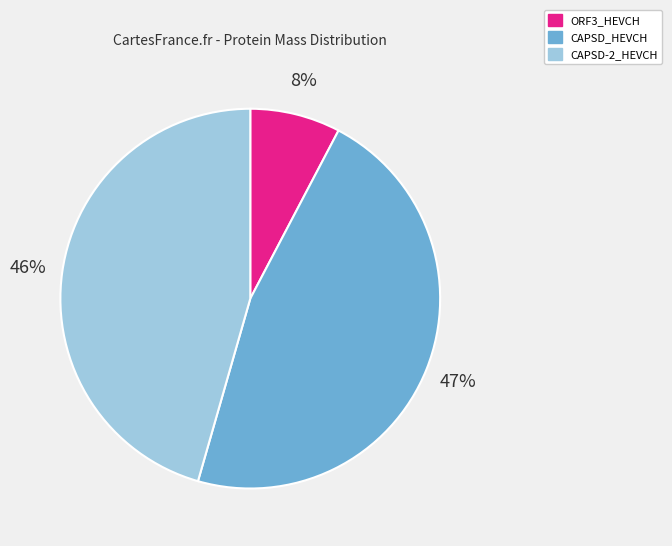

Do CAPSD_HEVCH and CAPSD-2_HEVCH together represent more than half of the pie?

Yes